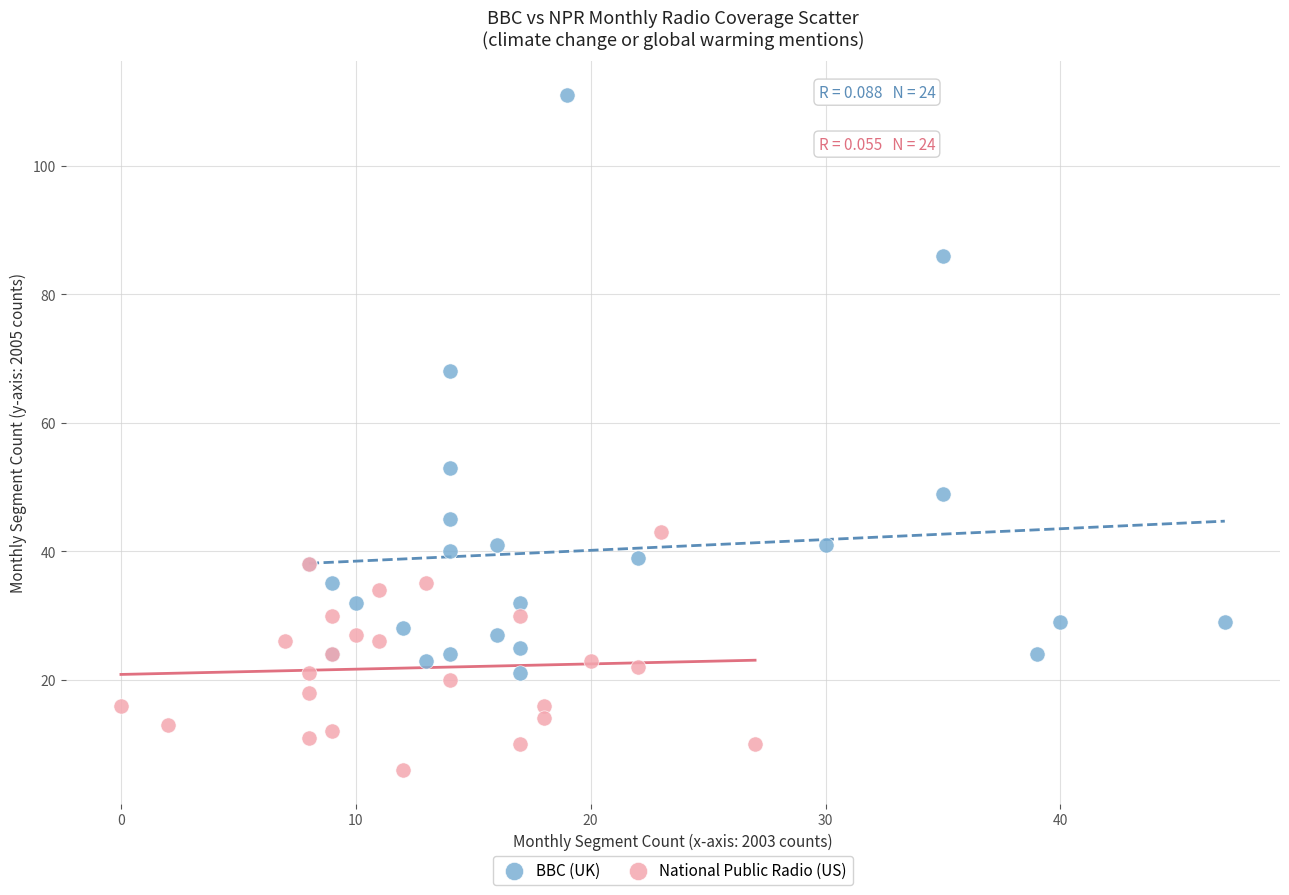

Which series has the widest spread of Y values?

BBC (UK)